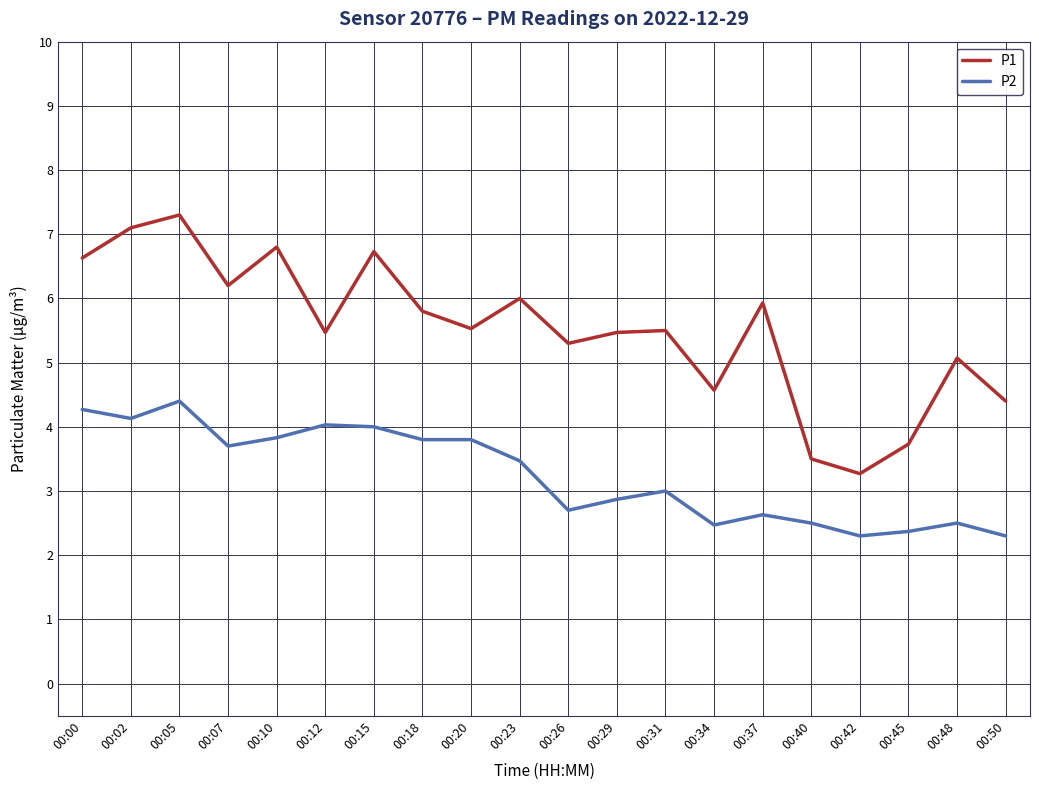

Where does the P2 series first go above 3?

00:00